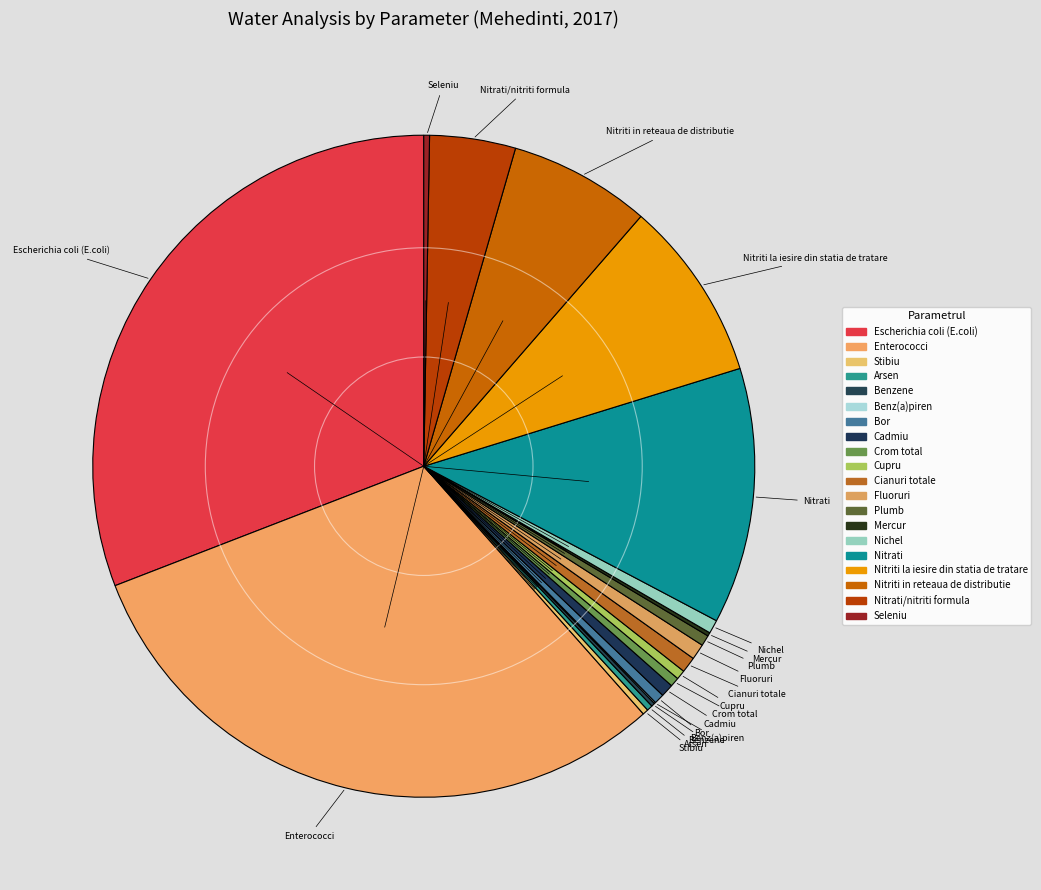

Does any single category account for the majority?

No